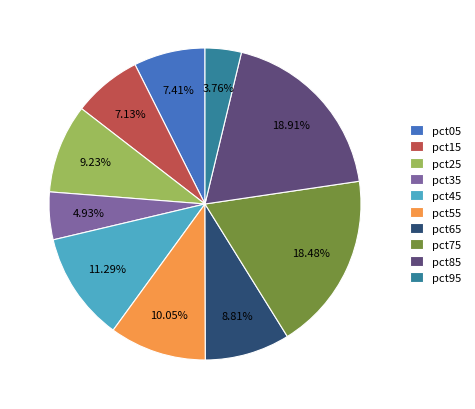

To the nearest percent, what portion does pct35 represent?

5%